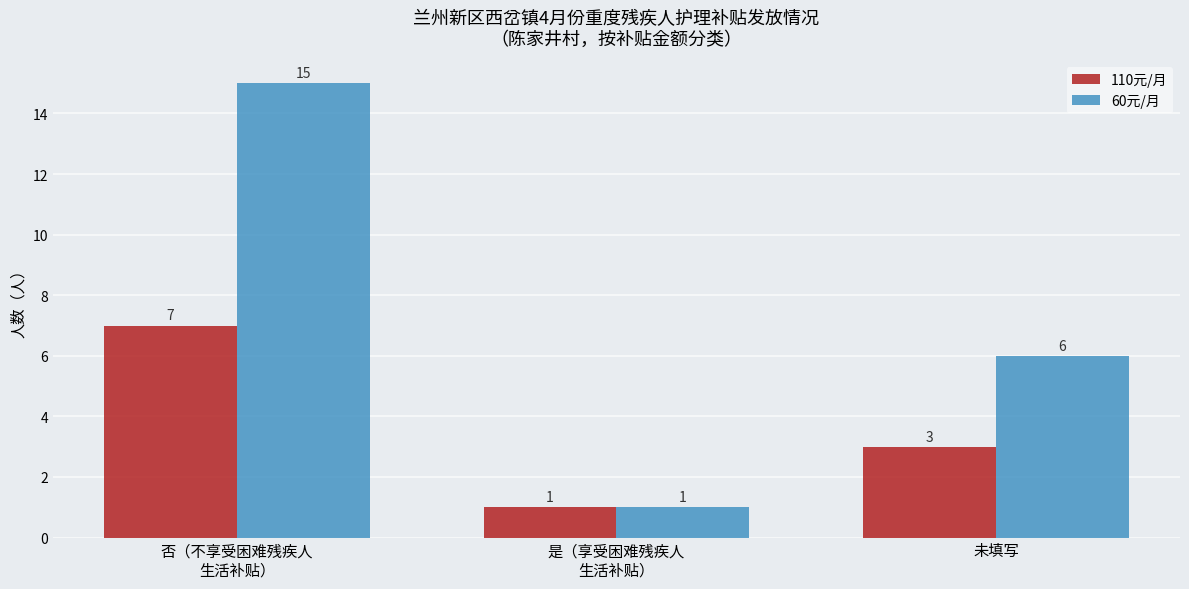

Rank the categories by 60元/月 value from highest to lowest.

否（不享受困难残疾人
生活补贴）, 未填写, 是（享受困难残疾人
生活补贴）